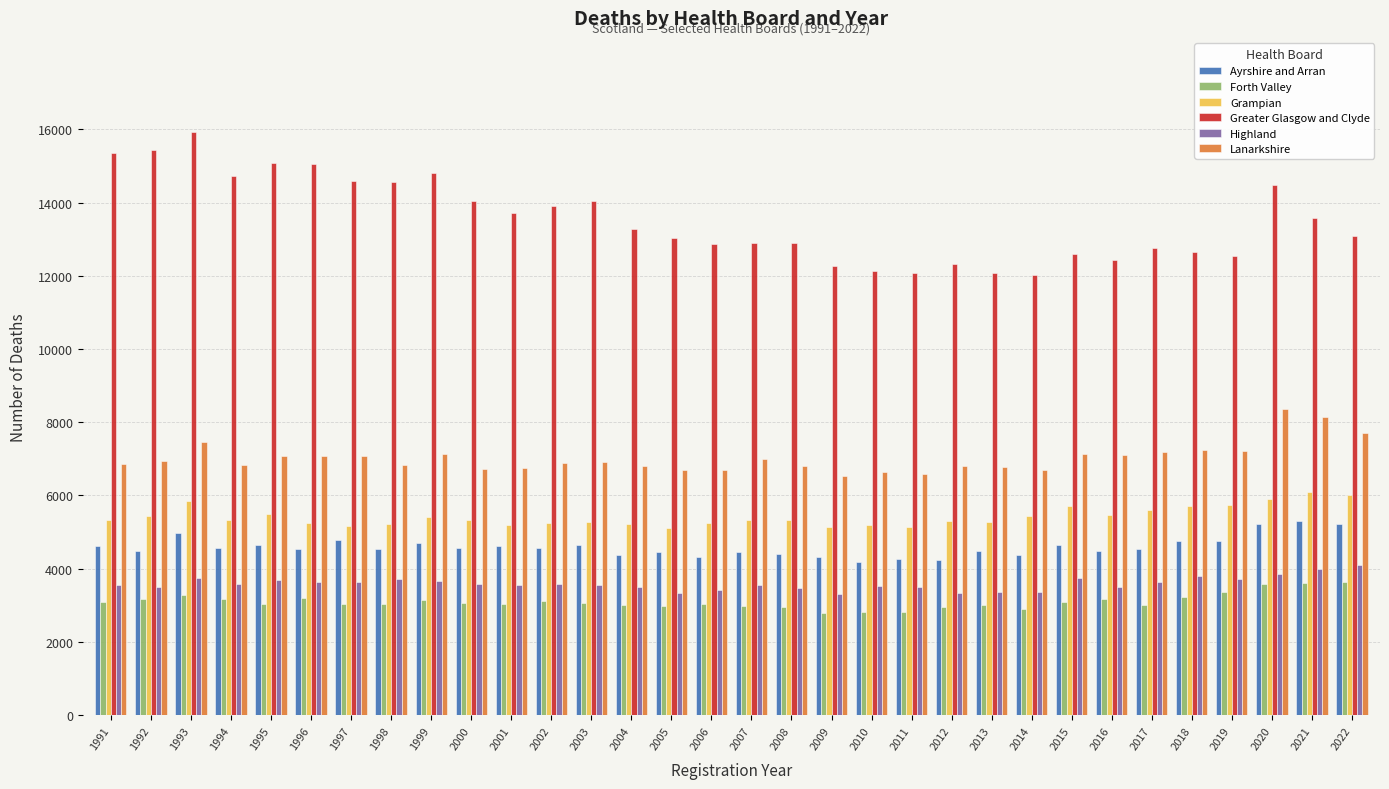

Does the chart contain any negative values?

No